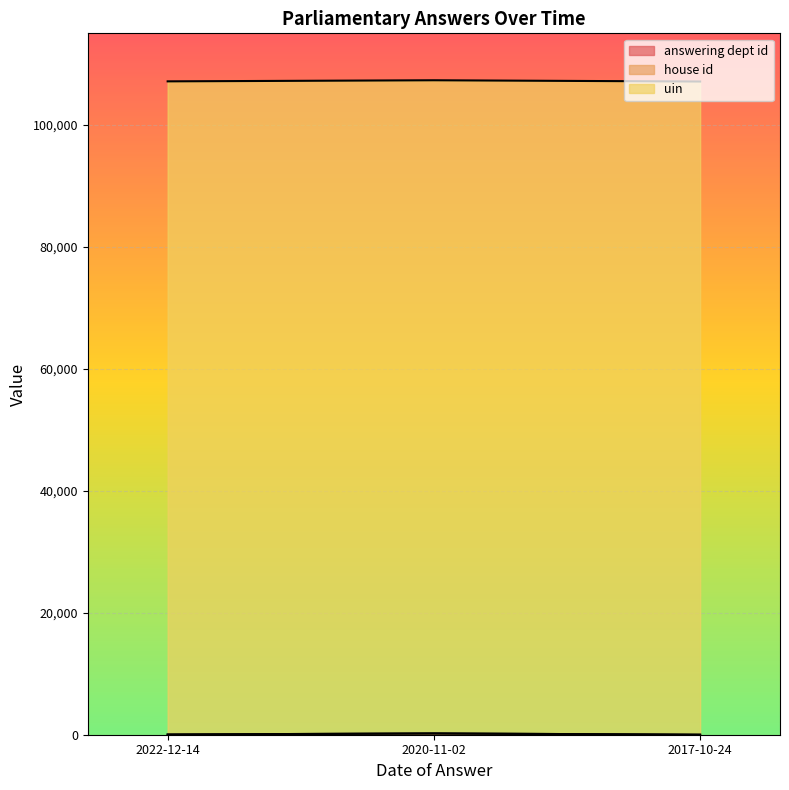

Which series has the largest range (max minus min)?

answering dept id